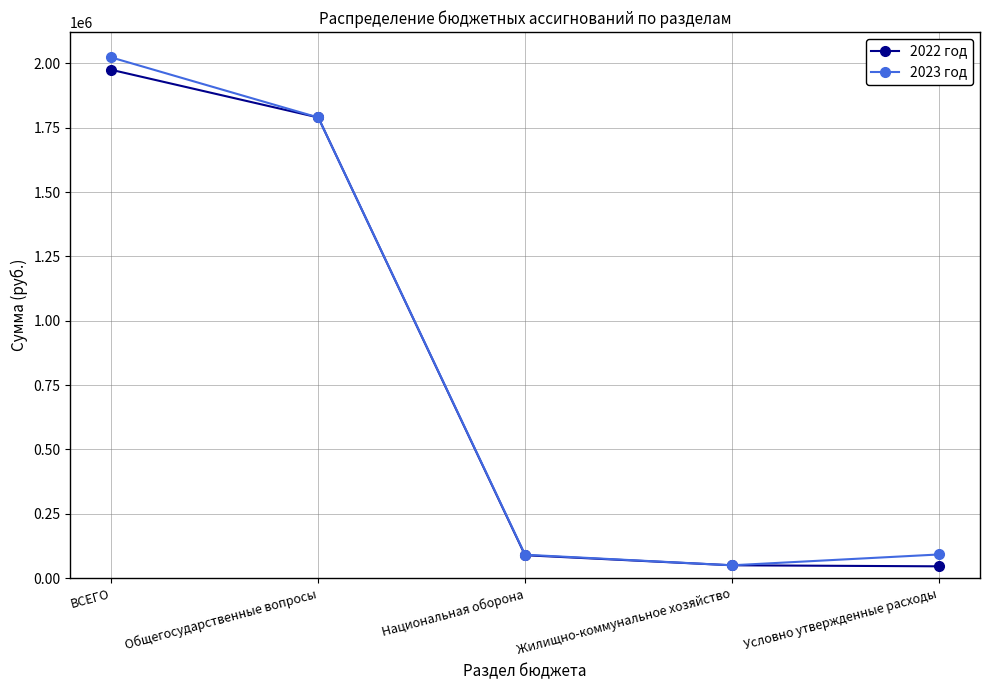

What is the difference between the 2023 год values at Жилищно-коммунальное хозяйство and Национальная оборона?

41100